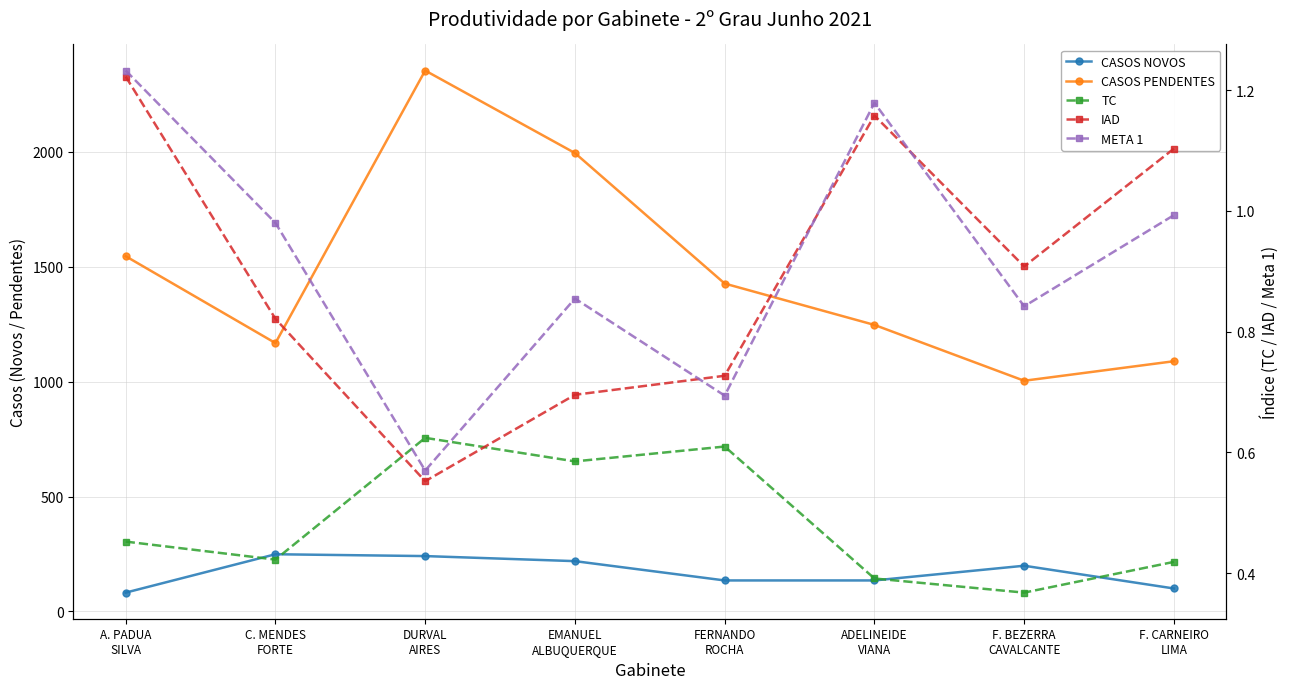

At how many categories does at least one series exceed 582?

8